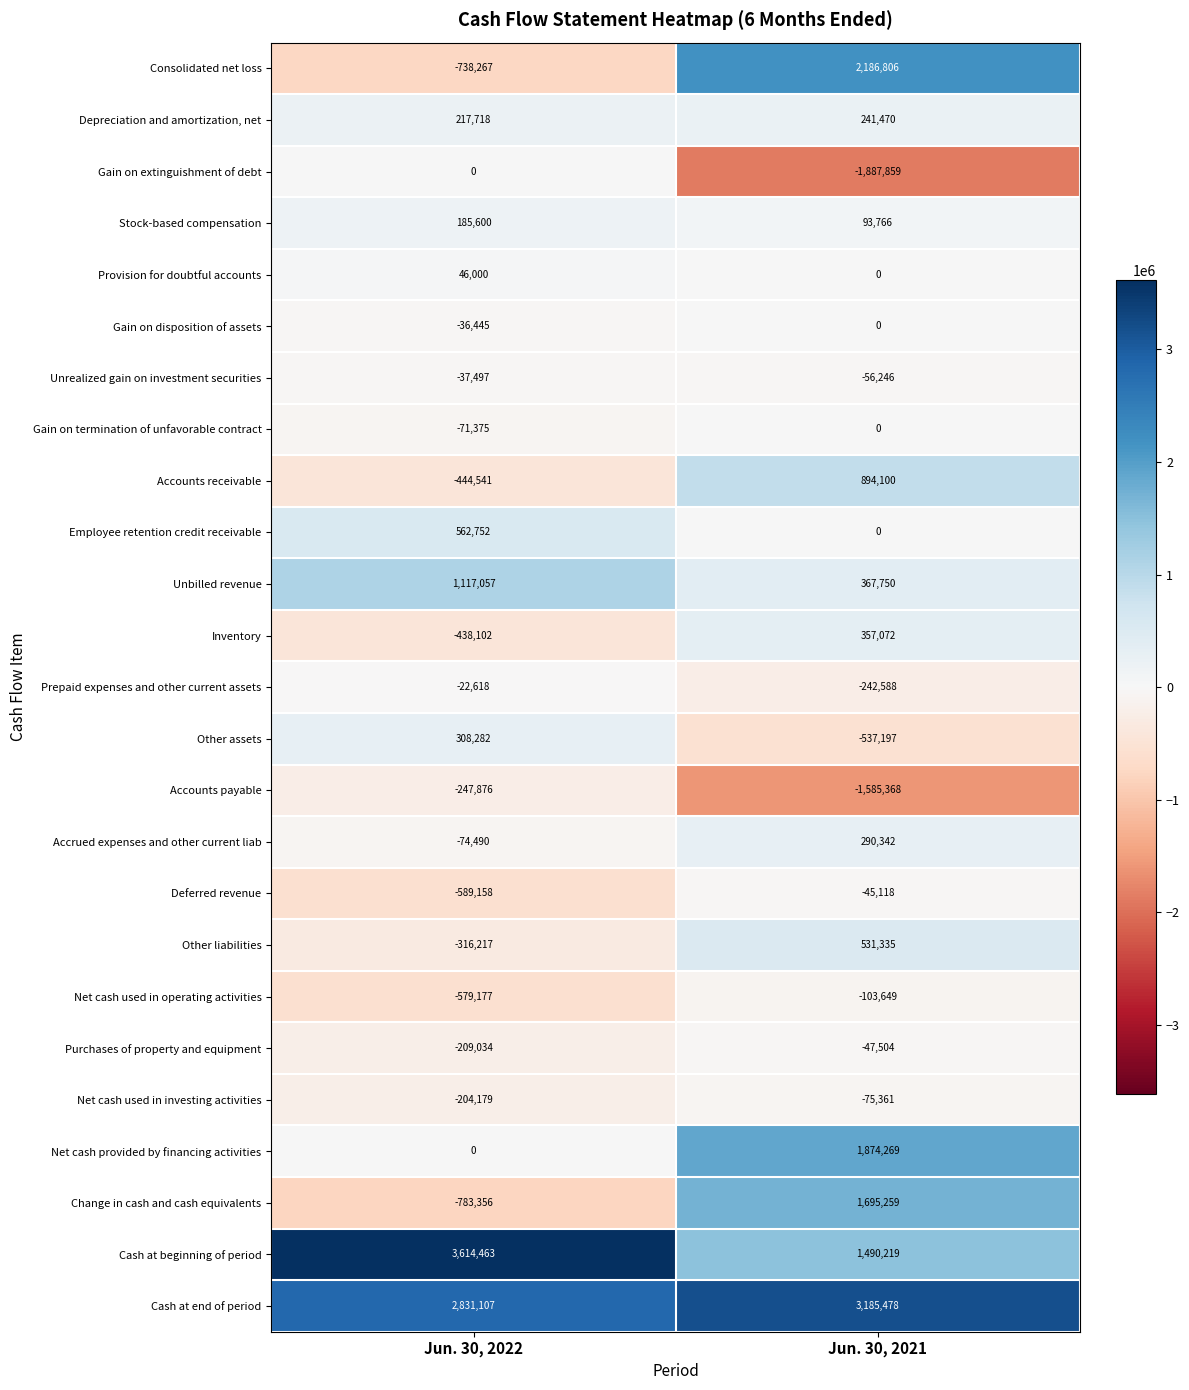

At which category is the sum across all series the highest?

Jun. 30, 2021